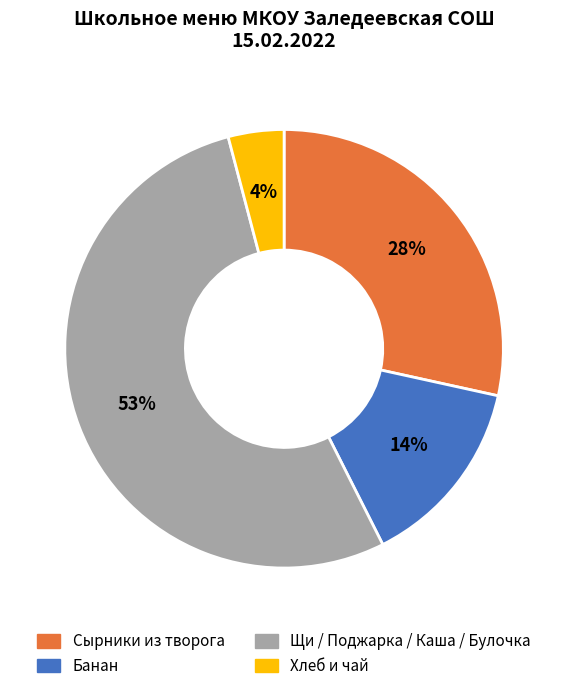

Does any single category account for the majority?

Yes